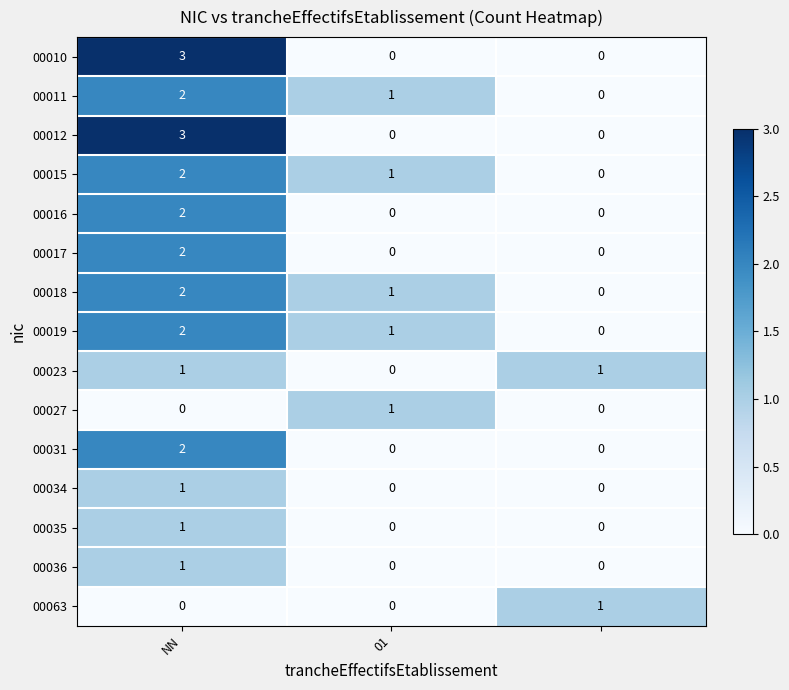

What is the maximum value shown in the chart?

3